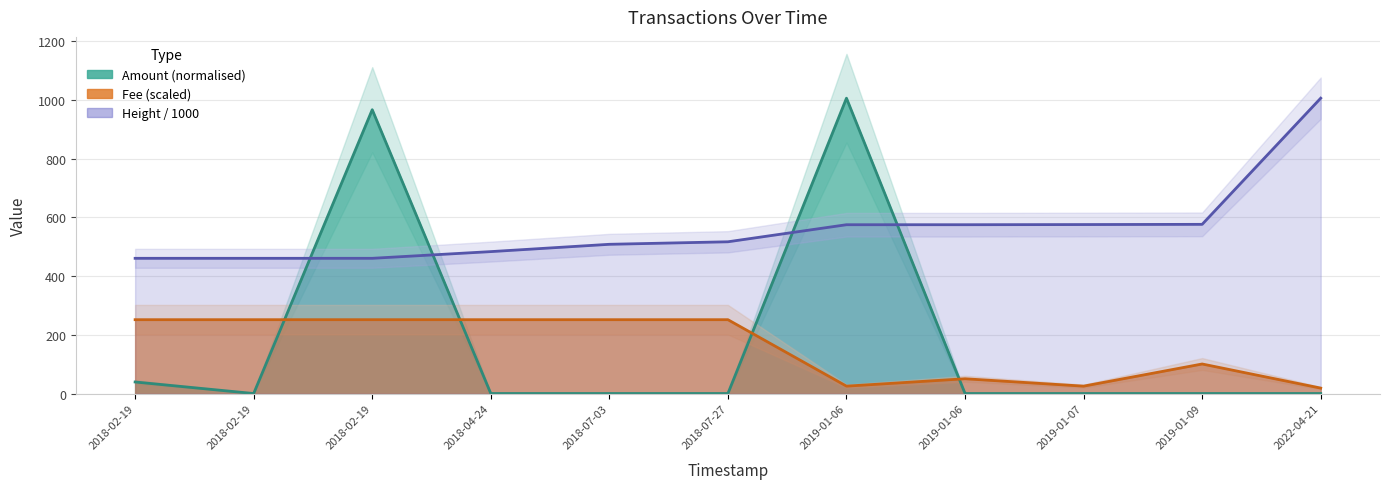

The Fee series shows 50.3 at 2019-01-06. True or false?

True